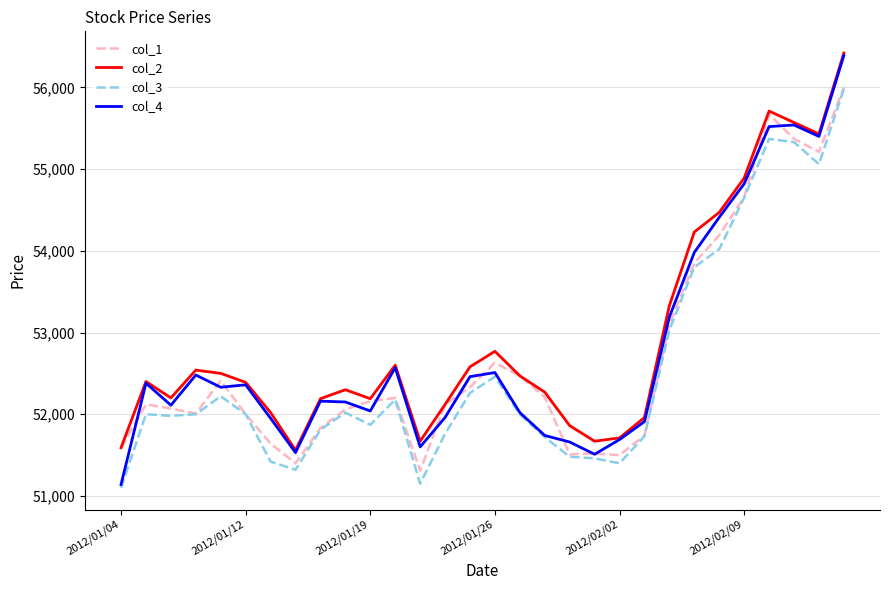

True or false: col_2 and col_3 cross at least once.

False